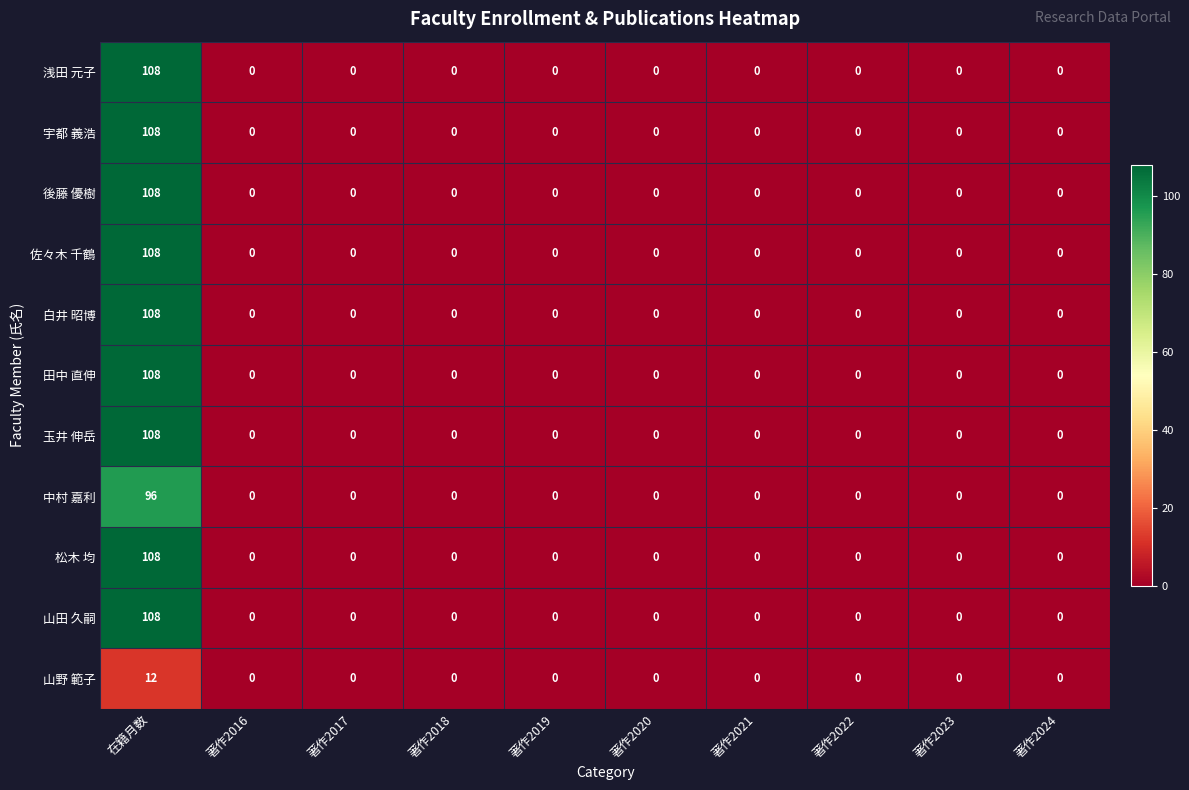

Is it true that 後藤 優樹 equals 42 at 著作2023?

False